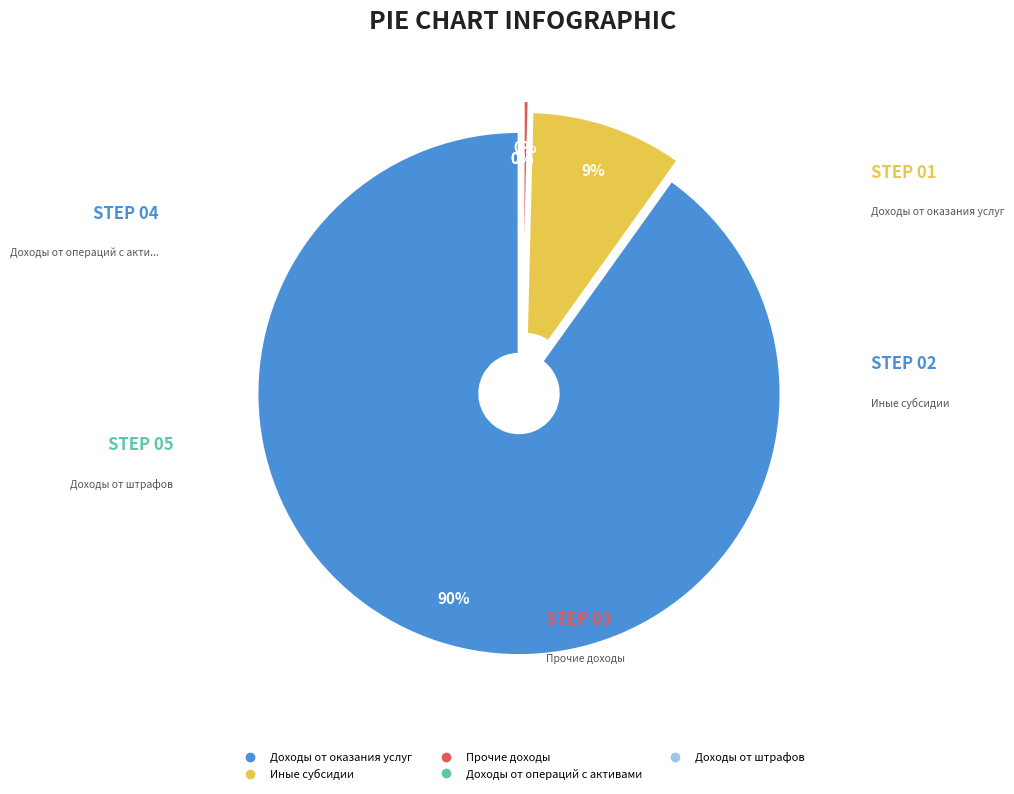

To the nearest percent, what portion does Иные субсидии represent?

9%